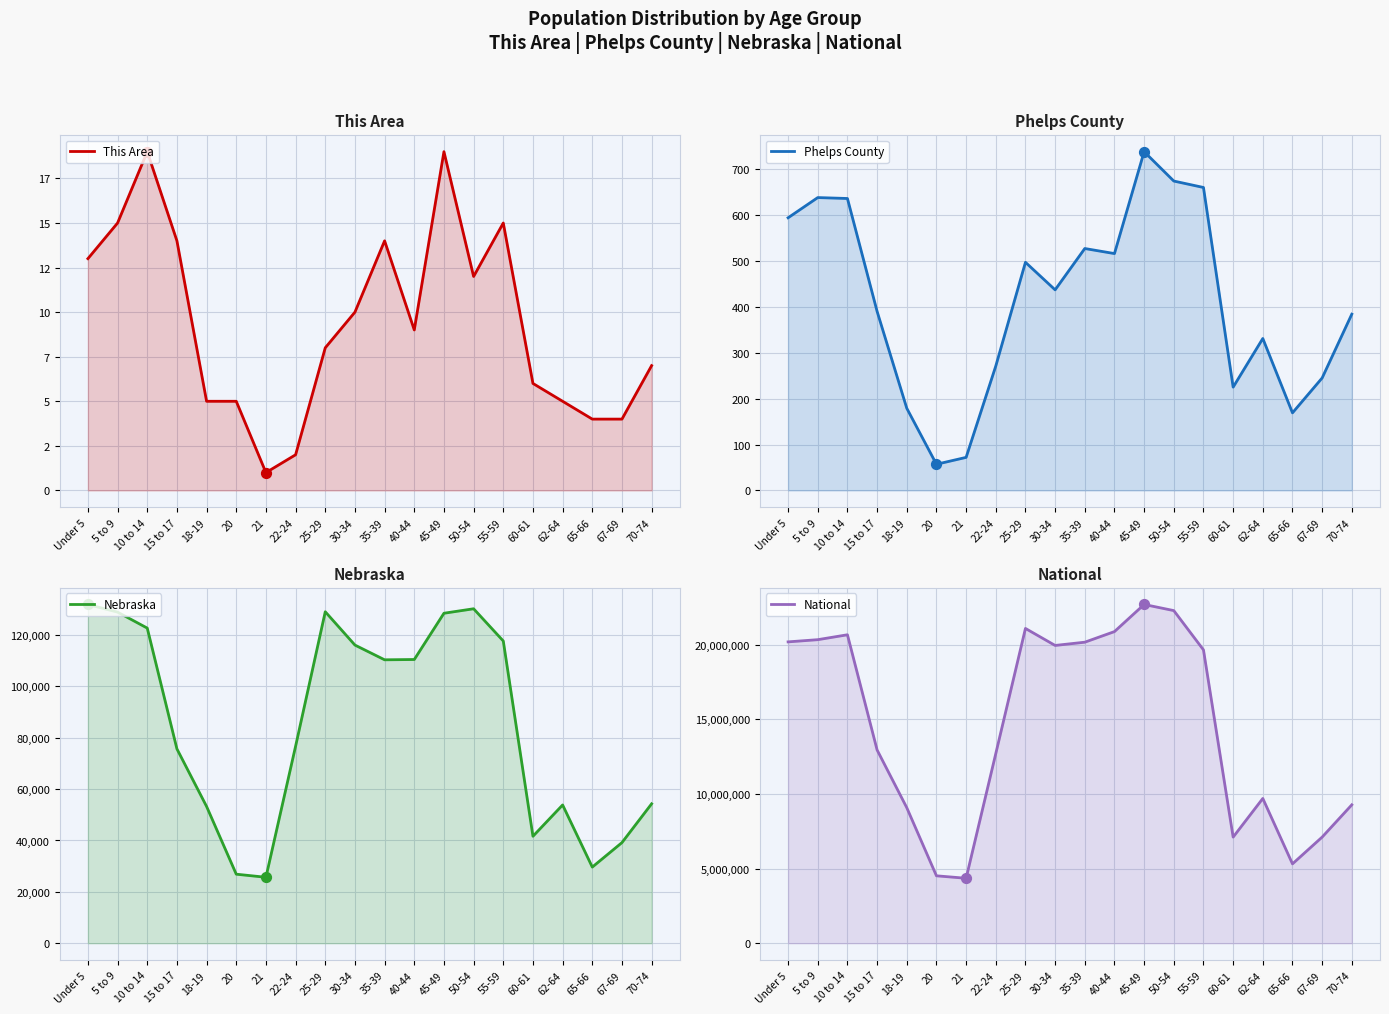

Which series has the largest total across all categories?

National